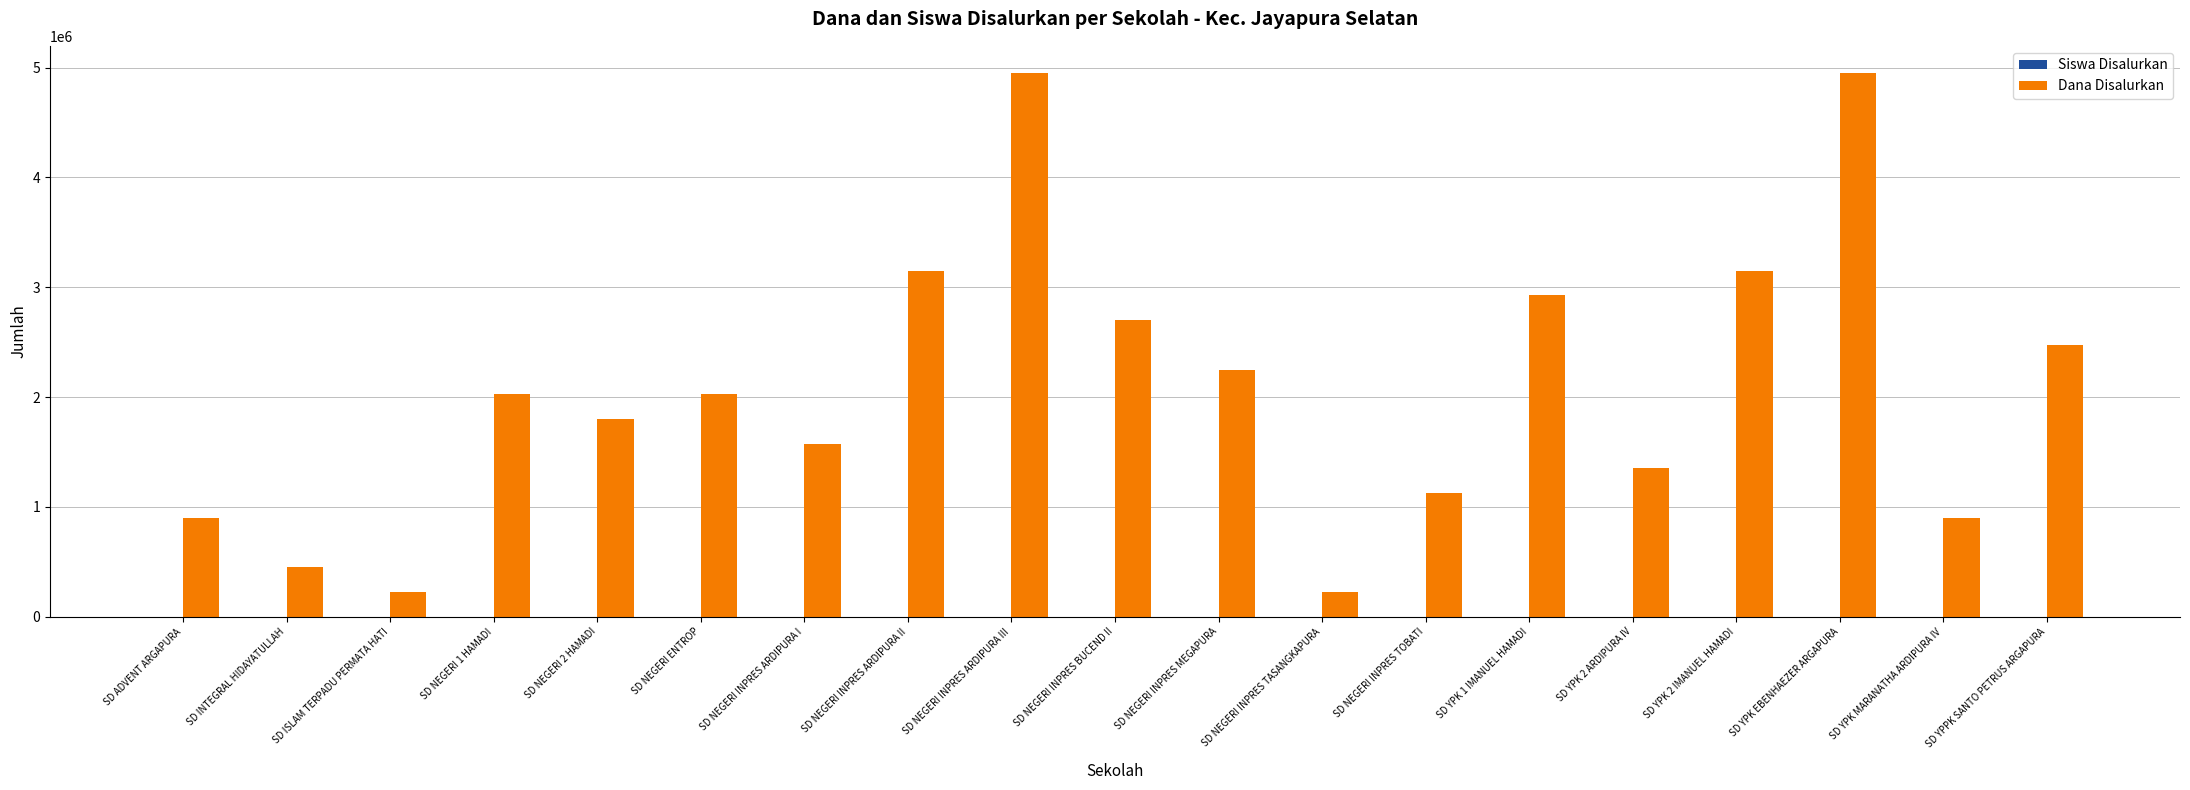

Which series has the largest total across all categories?

Dana Disalurkan